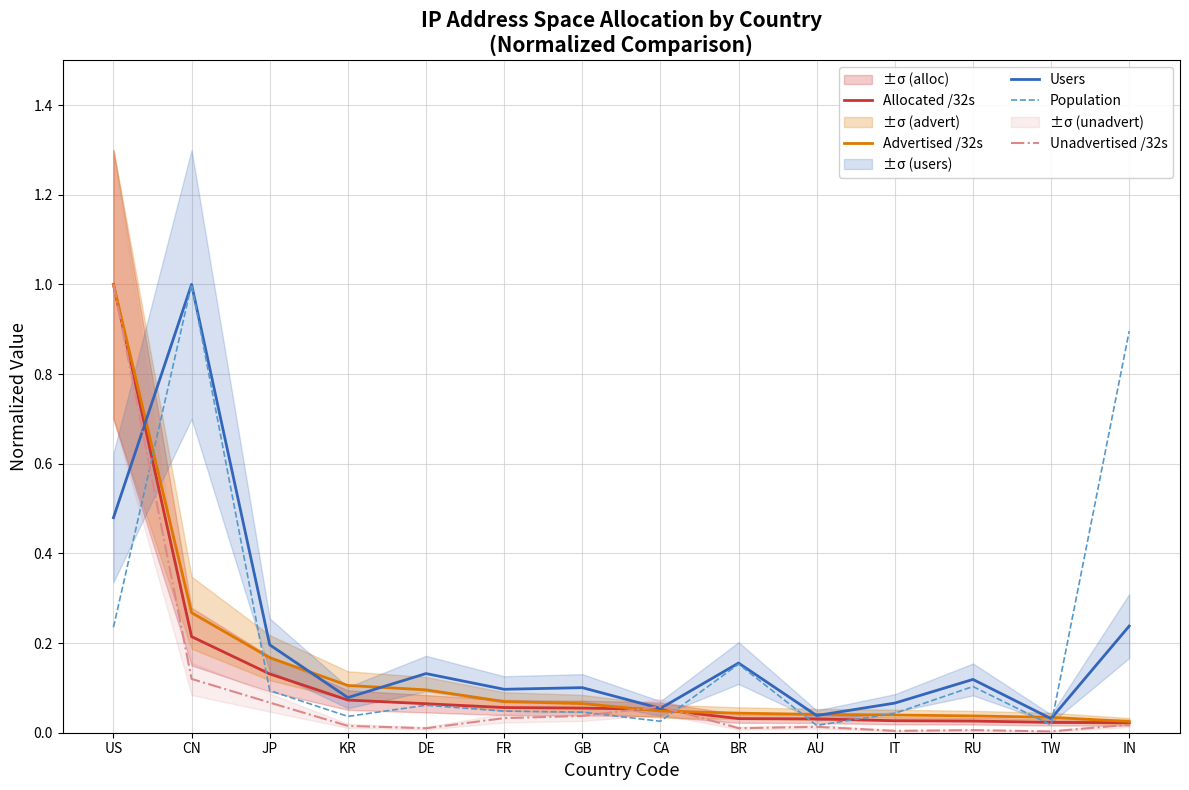

How many times do Unadvertised /32s and Allocated /32s cross each other?

2